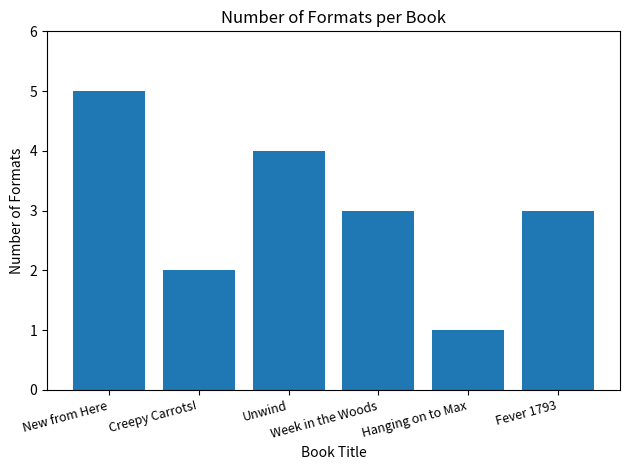

Are the bars grouped side by side (vs. stacked)?

No